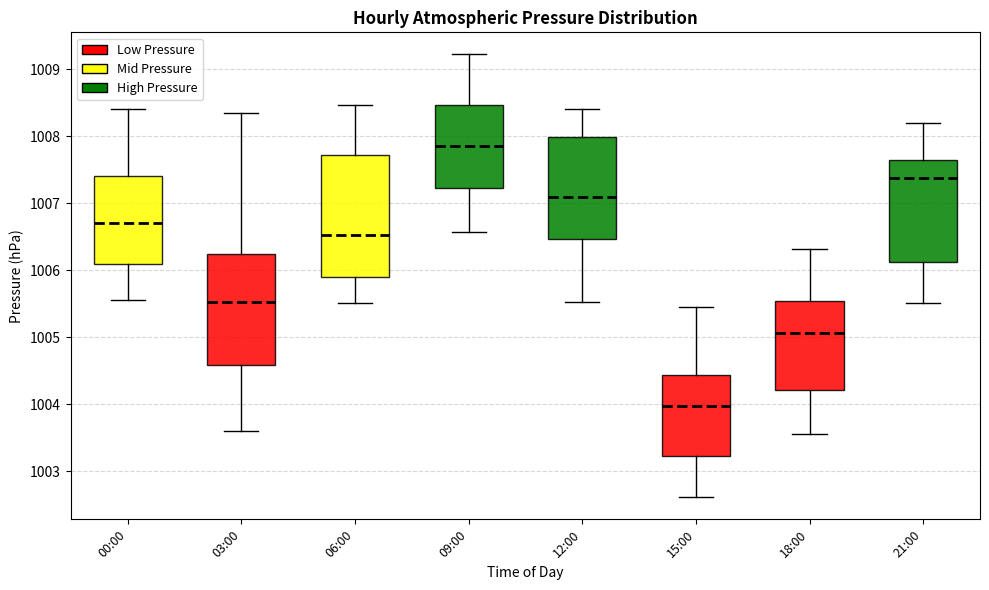

Where does the median line of the box for 18:00 sit on the y-axis? The values are not printed on the chart, so give them approximately, as read against the axis.

1005.1